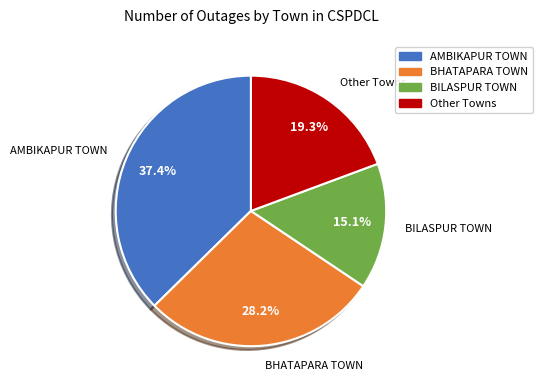

Does any single category account for the majority?

No